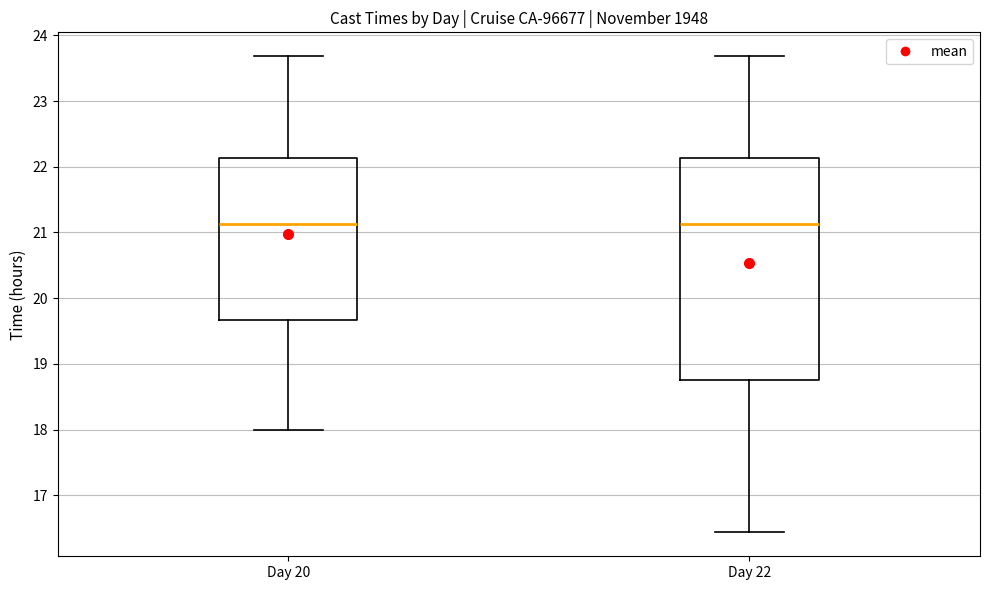

Which box is the tallest, from its lower edge to its upper edge?

Day 22